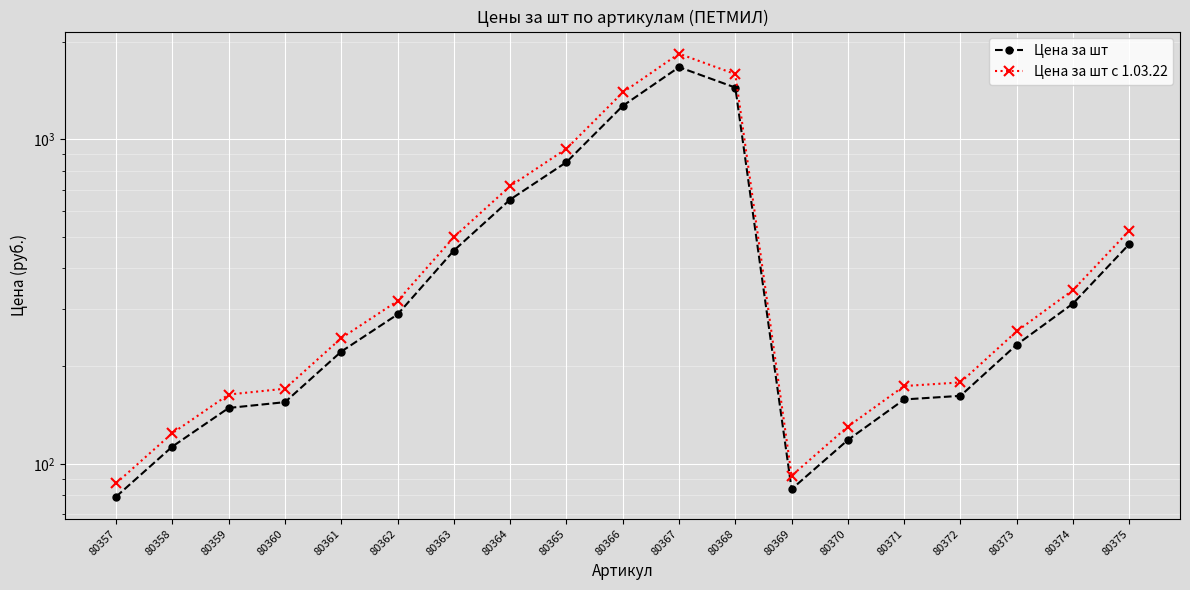

Which series has the largest range (max minus min)?

Цена за шт с 1.03.22